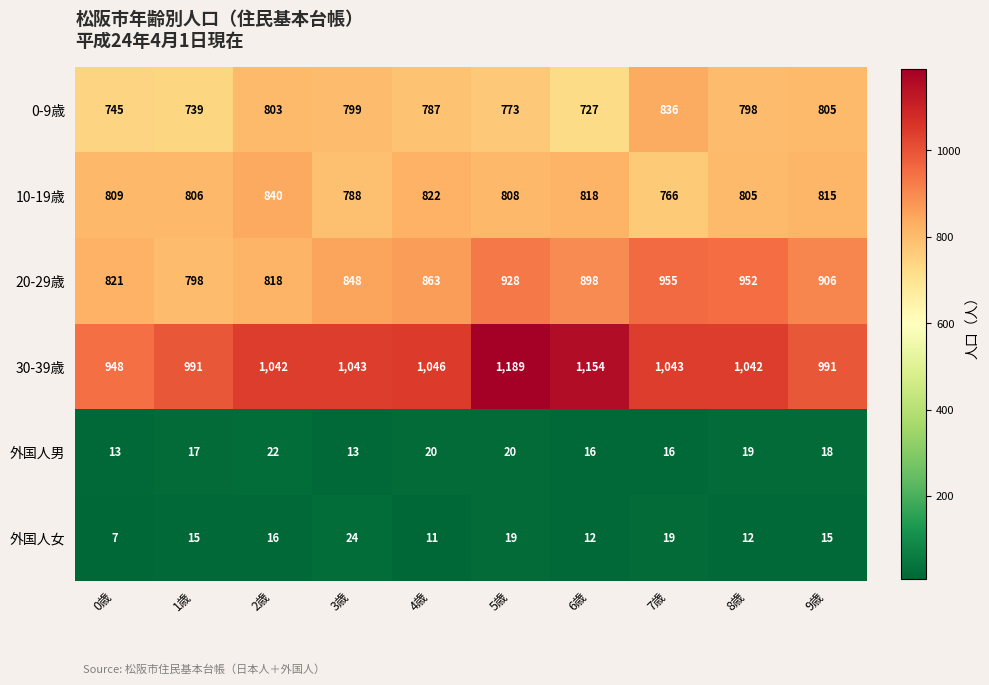

At which label does 20-29歳 first exceed 898?

5歳